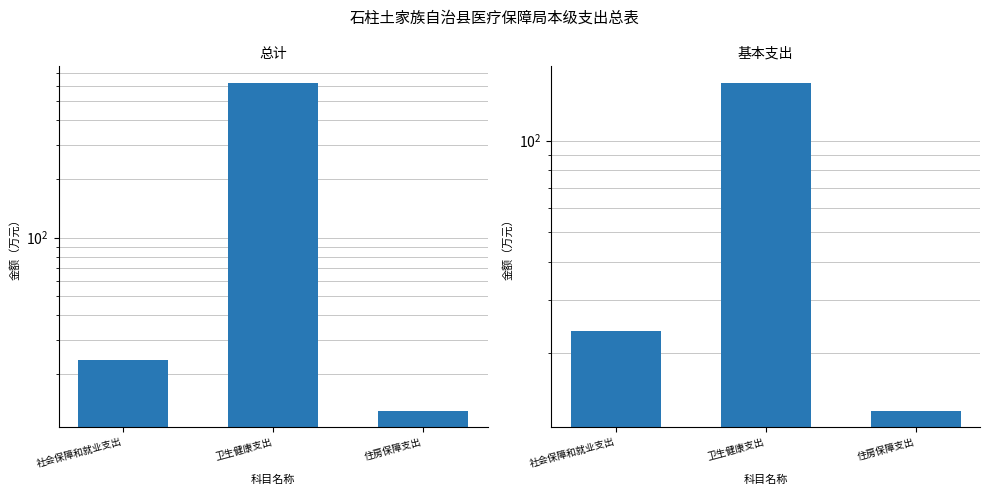

How many groups of bars are there?

3